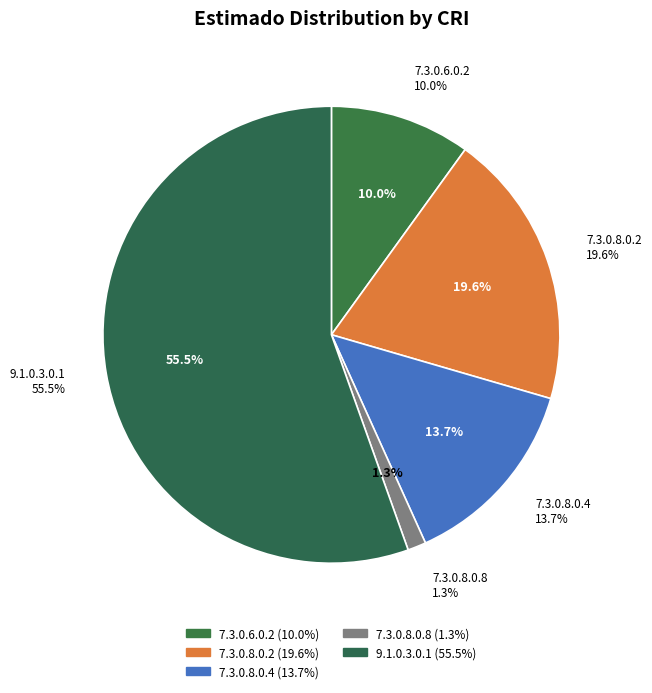

Which slice is the smallest?

7.3.0.8.0.8